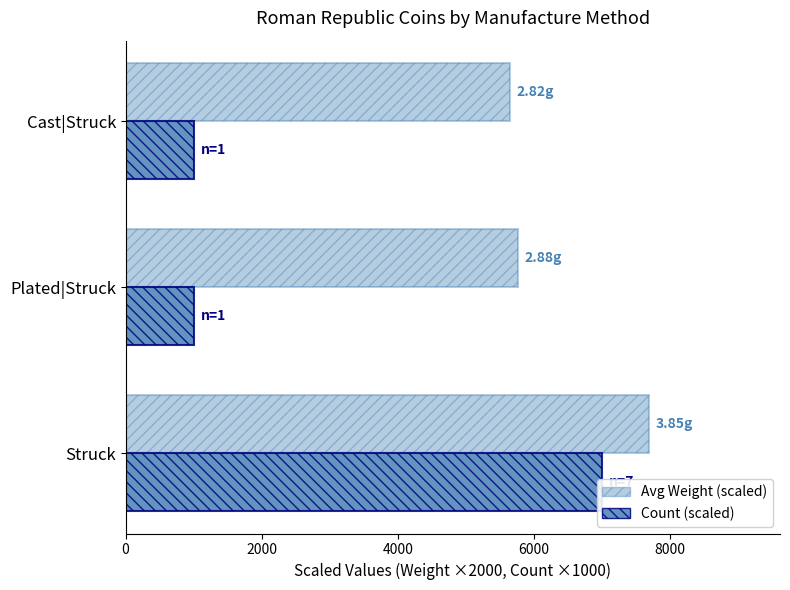

At 4000, list the series in order from largest to smallest.

Avg Weight (scaled), Count (scaled)